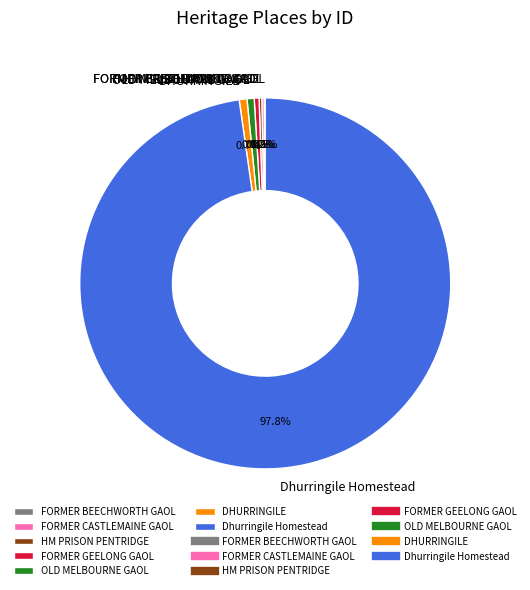

Which has a higher value, DHURRINGILE or Dhurringile Homestead?

Dhurringile Homestead